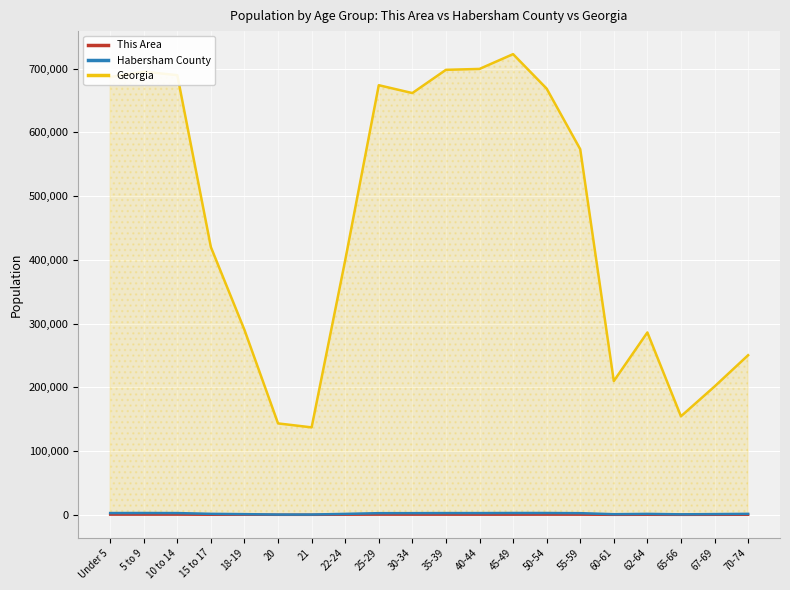

What is the total value across all series at 50-54?

671999